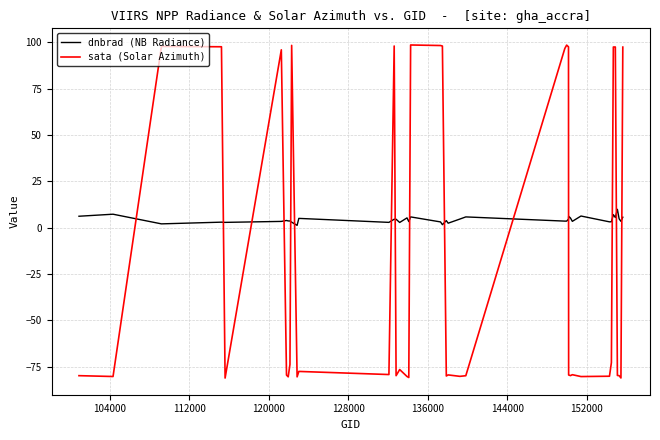

How many lines are shown in the chart?

2